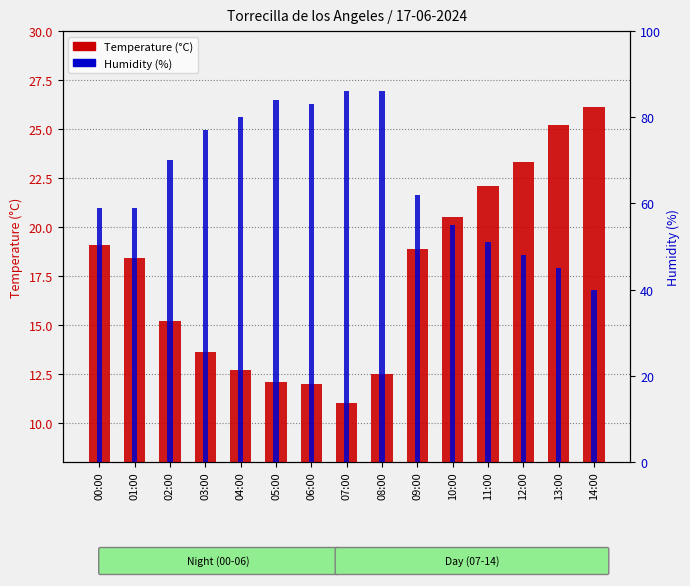

At how many categories does at least one series exceed 65?

7